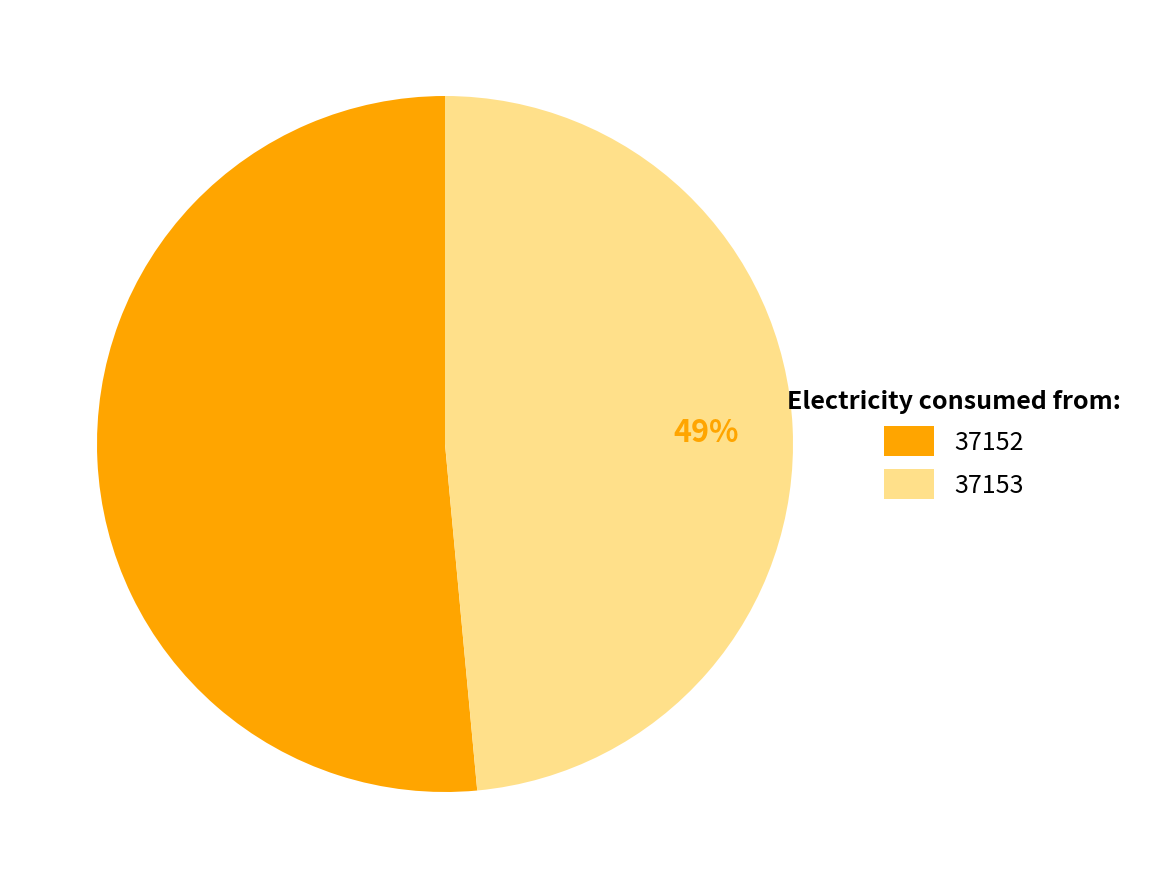

How many slices are in this pie chart?

2